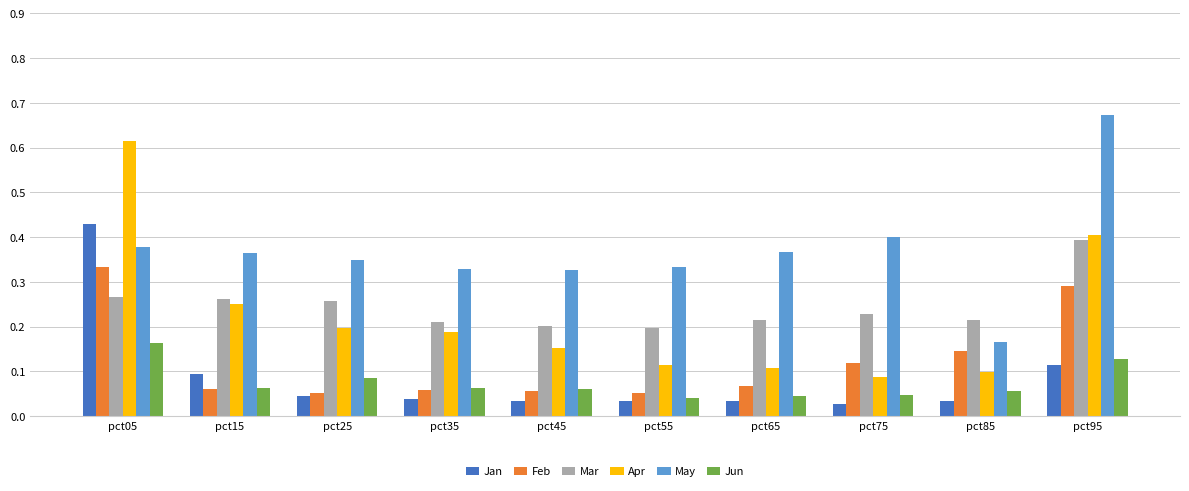

What is the difference between the maximum and minimum values in the Apr series?

0.5